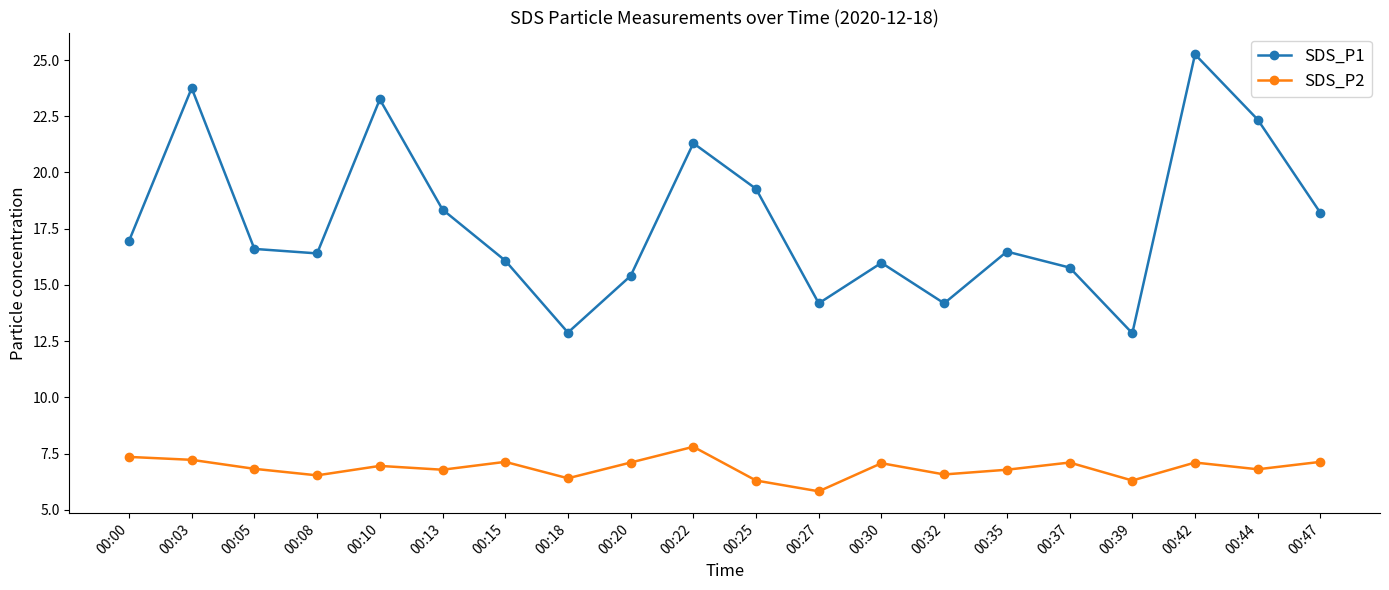

True or false: SDS_P2 and SDS_P1 cross at least once.

False